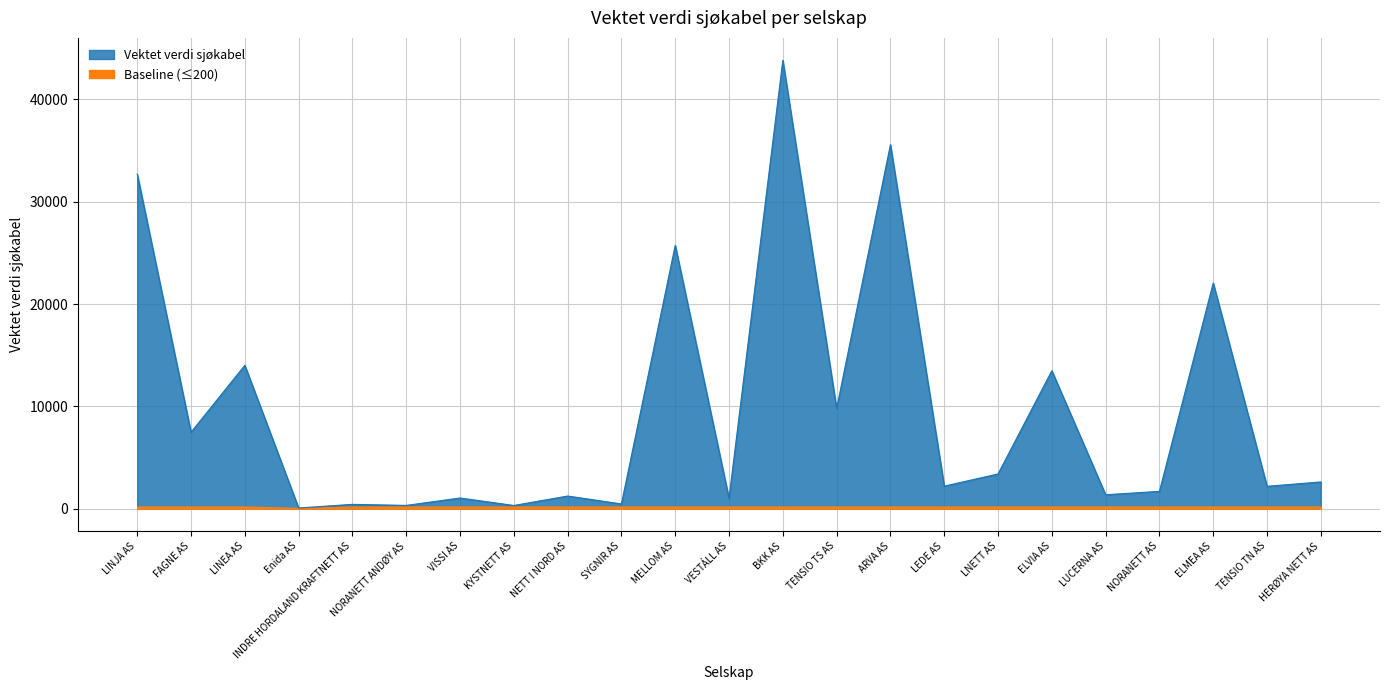

Which category has the highest value across all series?

BKK AS